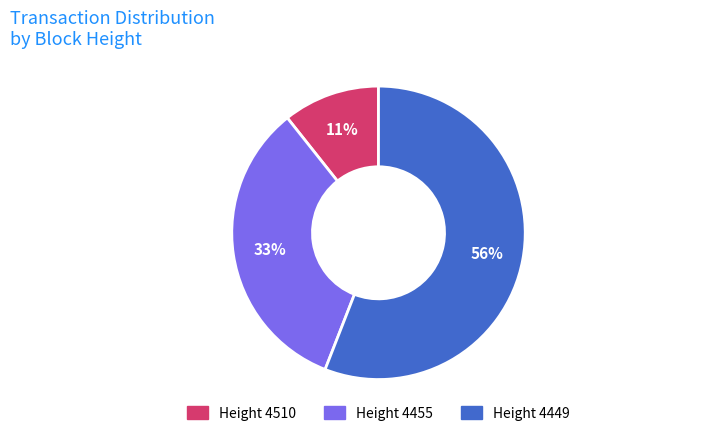

How many segments does this pie chart have?

3